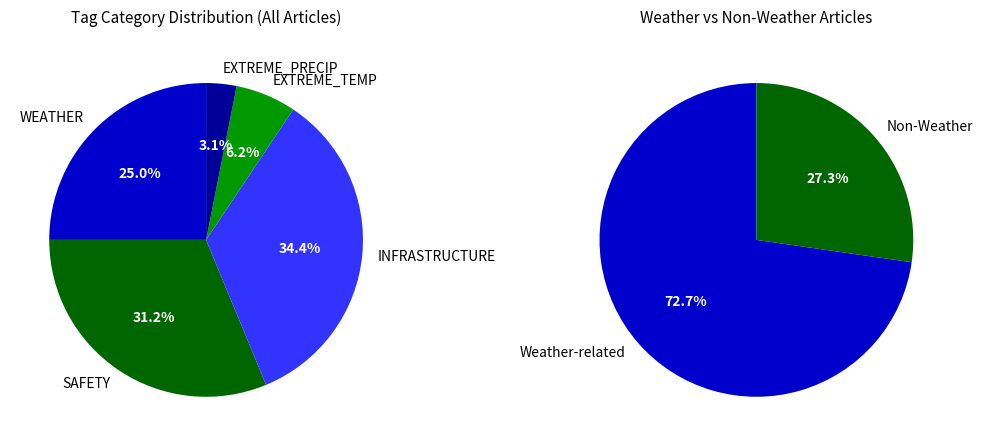

Which series changed the most between INFRASTRUCTURE and EXTREME_PRECIP?

SAFETY